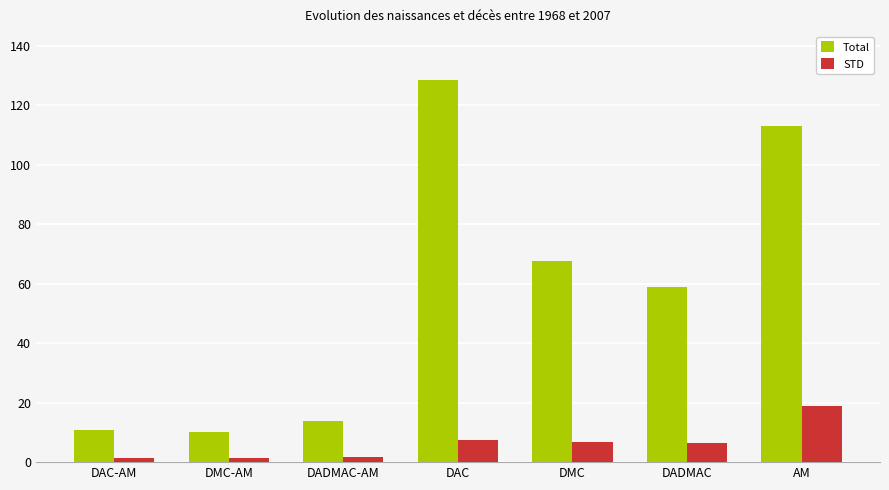

What is the label of the 4th bar from the right?

DAC